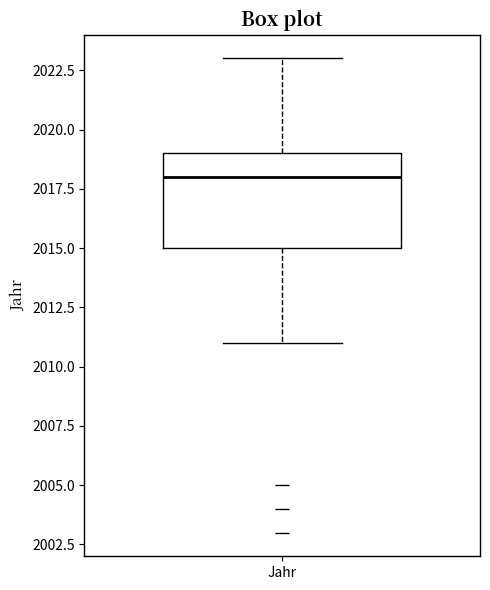

Read this box plot against the y-axis: the position of the median line, the range covered by the box, and the ends of both whiskers. The values are not printed on the chart, so give them approximately, as read against the axis.

median 2018, box 2015 to 2019, whiskers 2011 to 2023